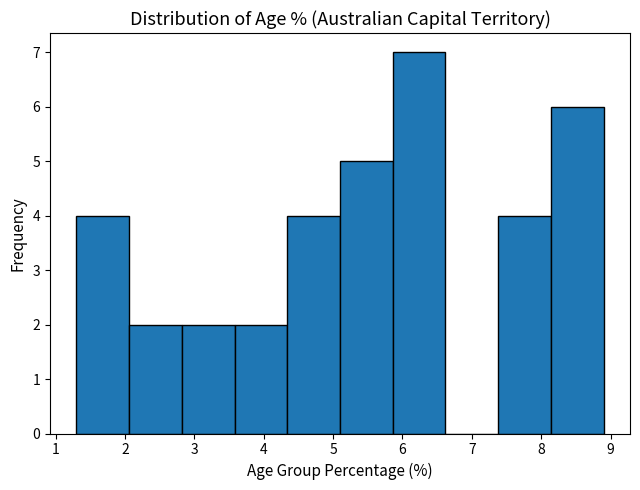

Reading left to right, list every bar in this chart as the range it spans on the x-axis followed by its height. Neither the bar edges nor the heights are printed on the chart, so give them approximately, as read against the axes.

1.30 to 2.06: 4
2.06 to 2.82: 2
2.82 to 3.58: 2
3.58 to 4.34: 2
4.34 to 5.10: 4
5.10 to 5.86: 5
5.86 to 6.62: 7
6.62 to 7.38: 0
7.38 to 8.14: 4
8.14 to 8.90: 6